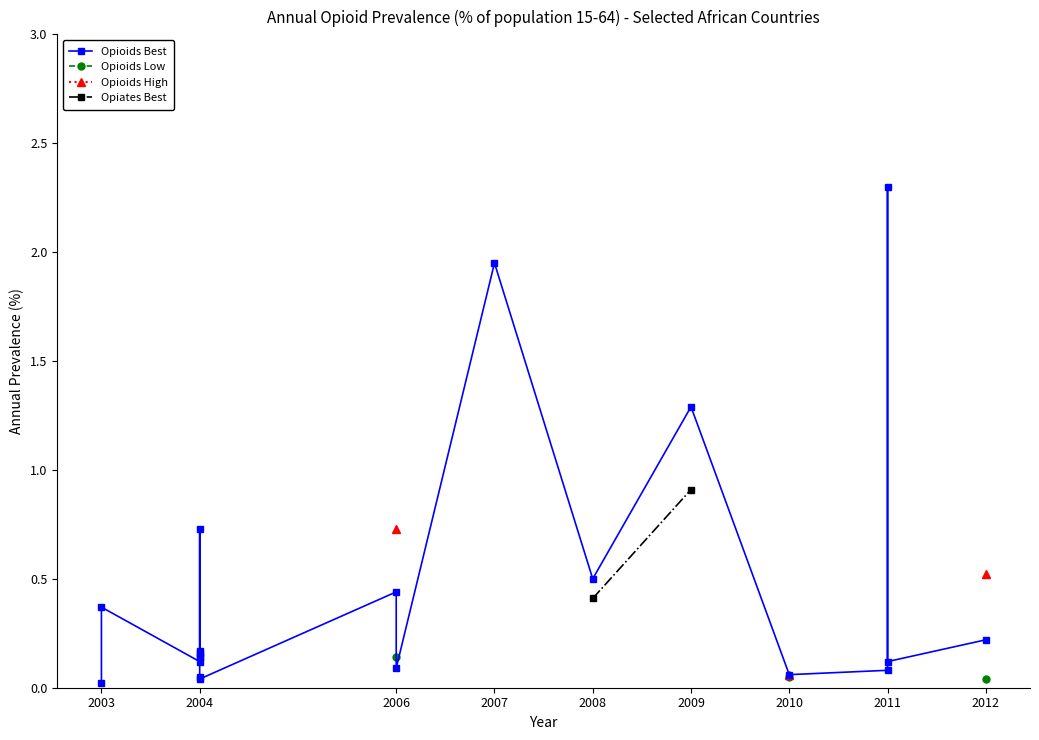

What is the greatest value displayed?

2.3